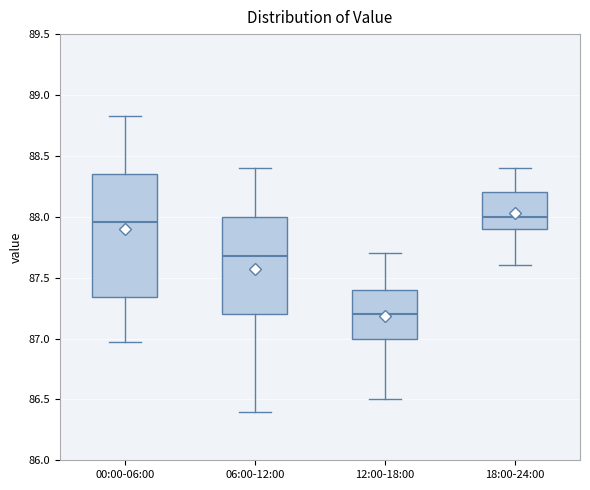

Which box is the tallest, from its lower edge to its upper edge?

00:00-06:00